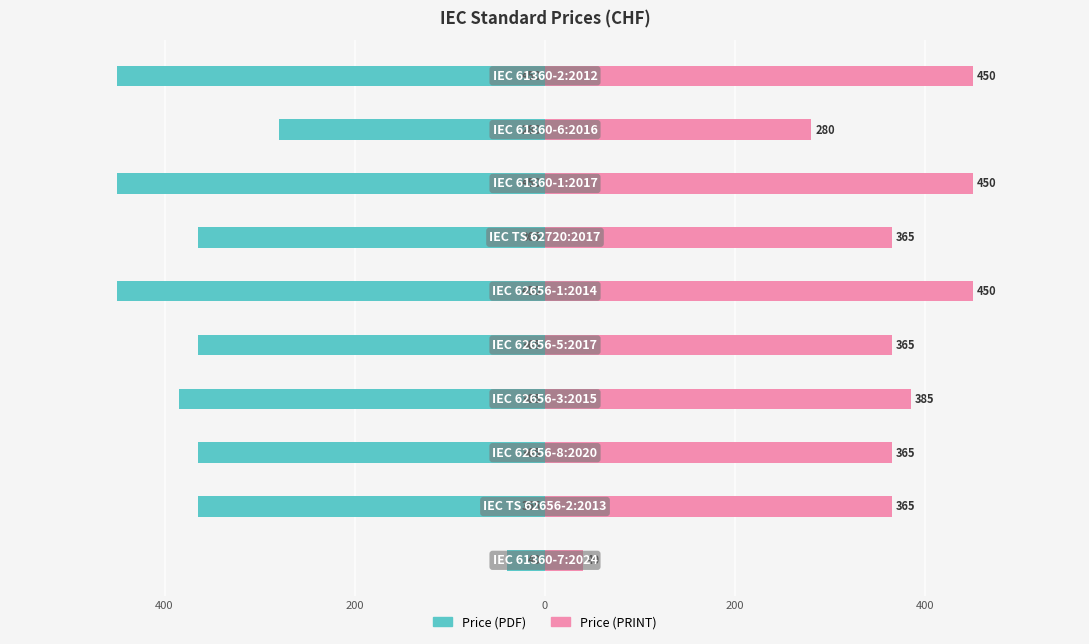

How many data points in Price (PRINT) are above 365?

4